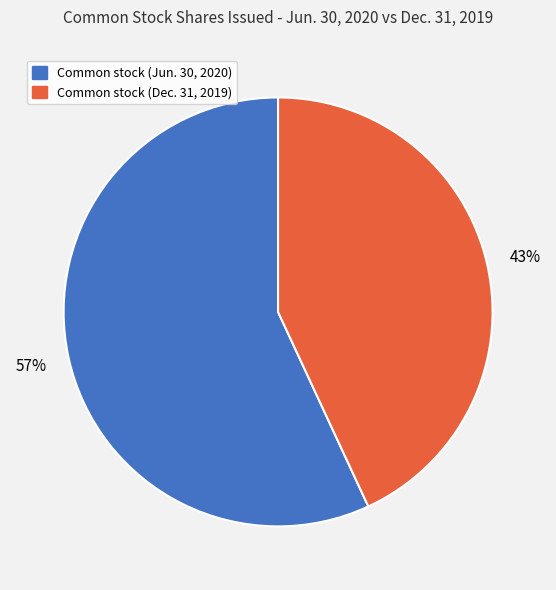

Combined, do Common stock (Jun. 30, 2020) and Common stock (Dec. 31, 2019) account for over 50%?

Yes